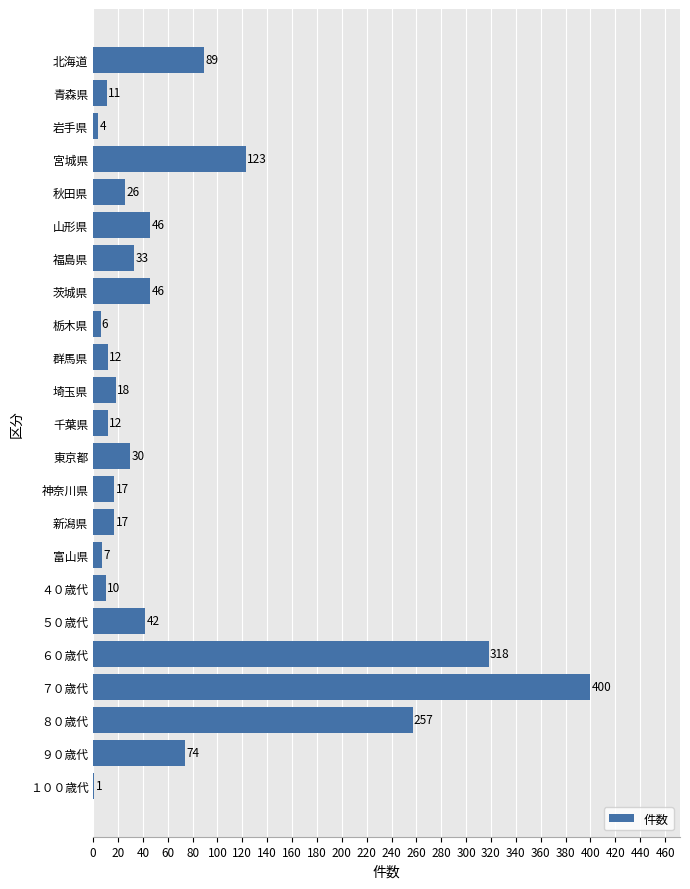

How many distinct data groups are displayed?

1